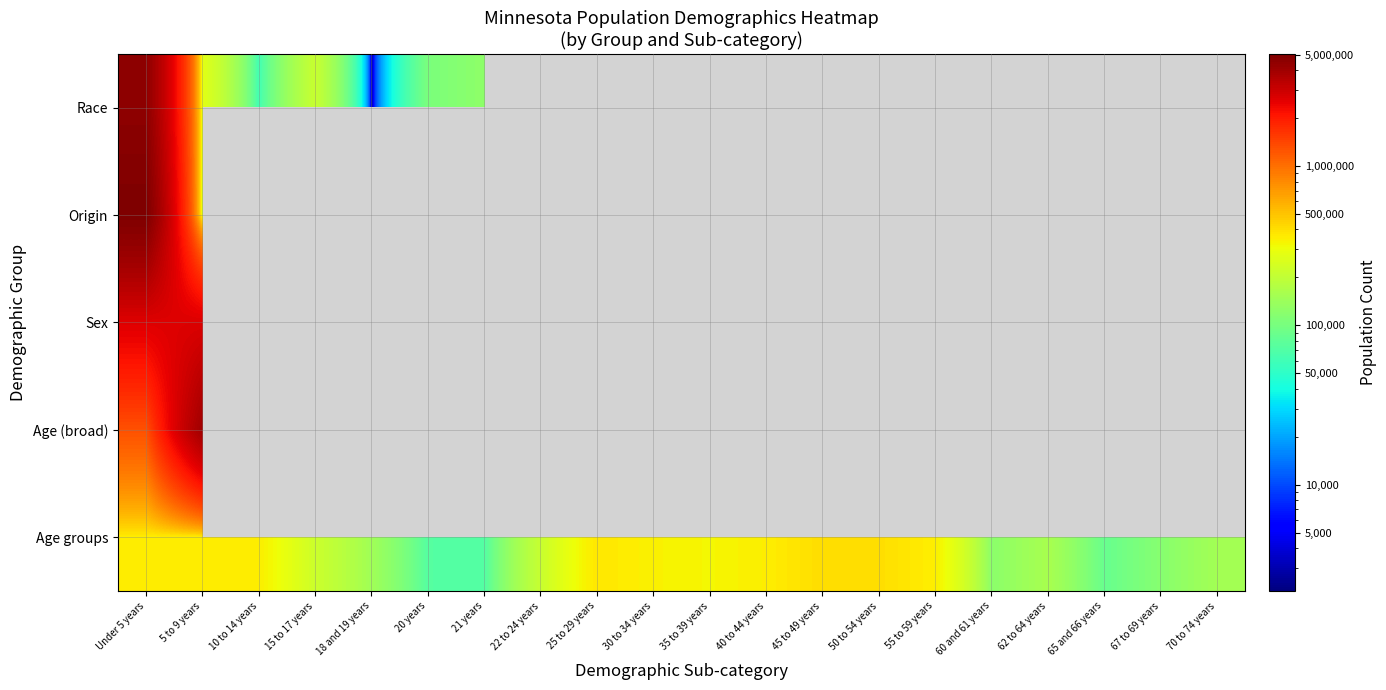

At which category does the chart reach its minimum across all series?

18 and 19 years